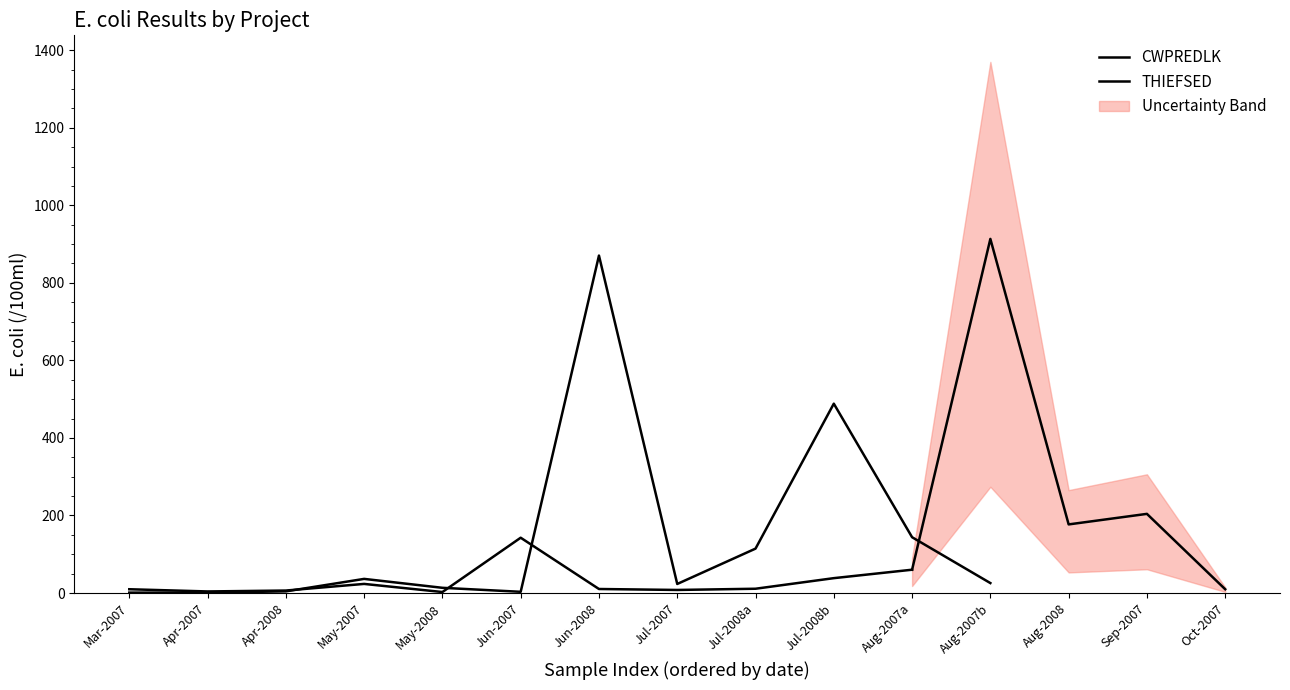

What is the average value?

143.8